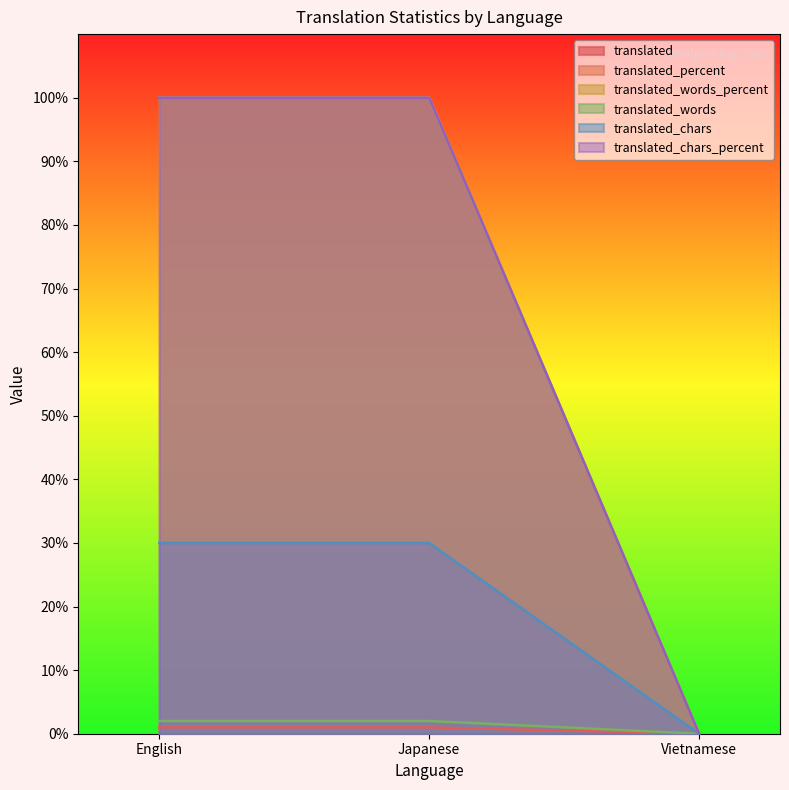

How many lines are shown in the chart?

6